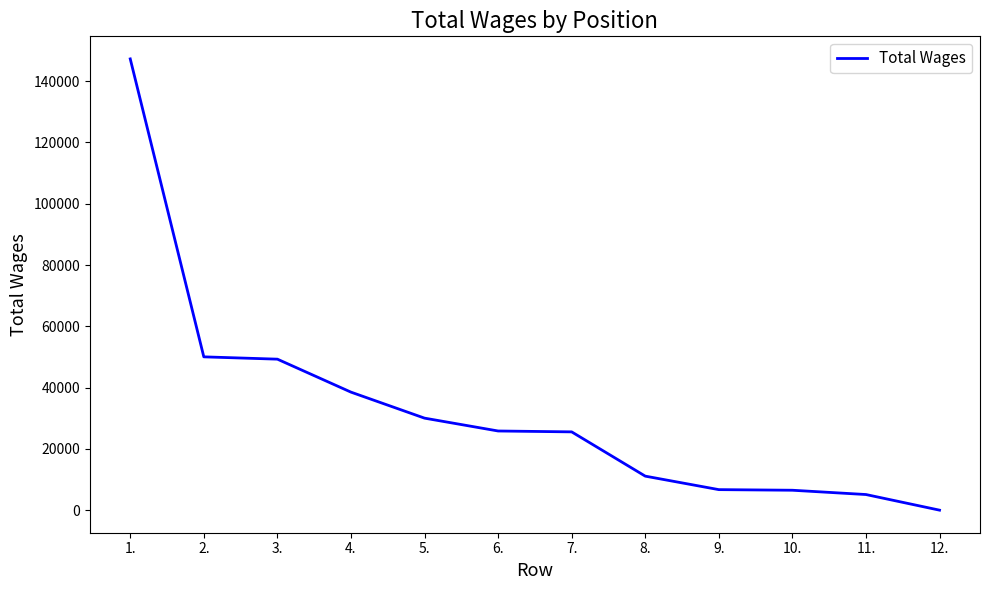

The value at 7. is 17528. True or false?

False